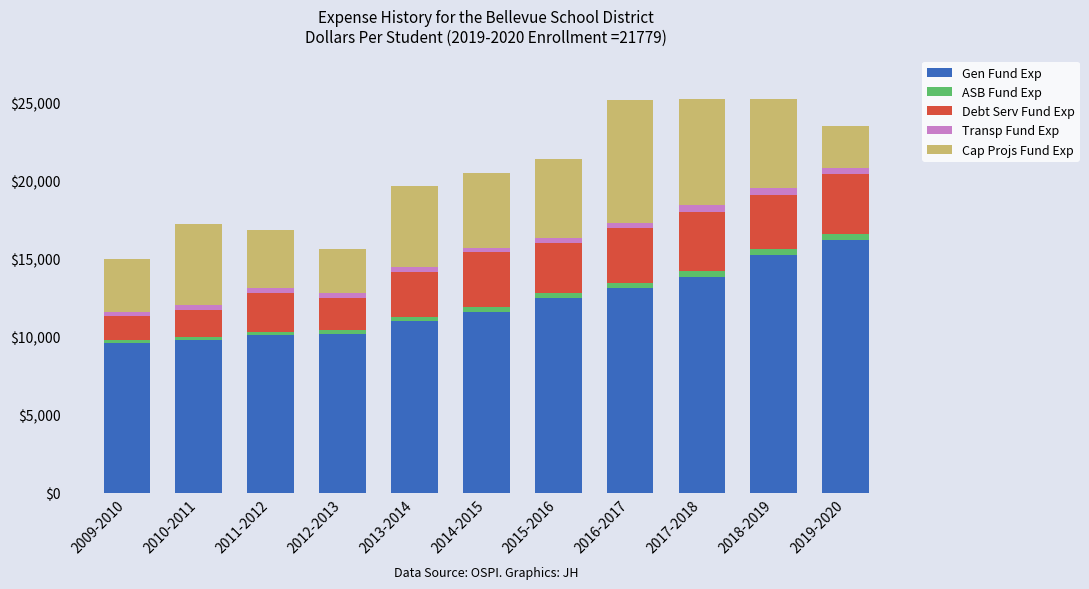

Is it true that Gen Fund Exp equals 16738 at 2010-2011?

False